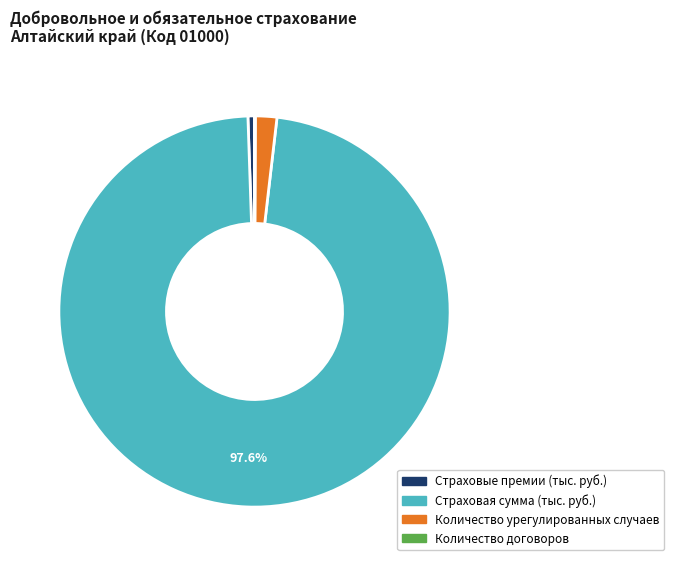

What is the largest slice in the pie chart?

Страховая сумма (тыс. руб.)